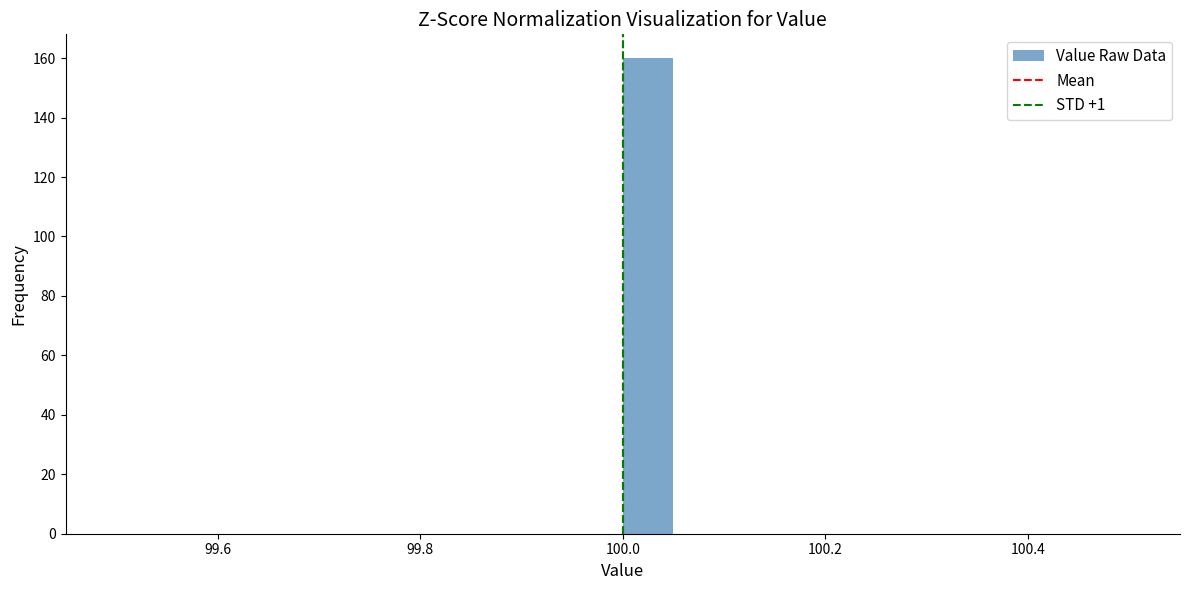

Read against the x-axis, roughly where is the centre of the tallest bar?

100.02